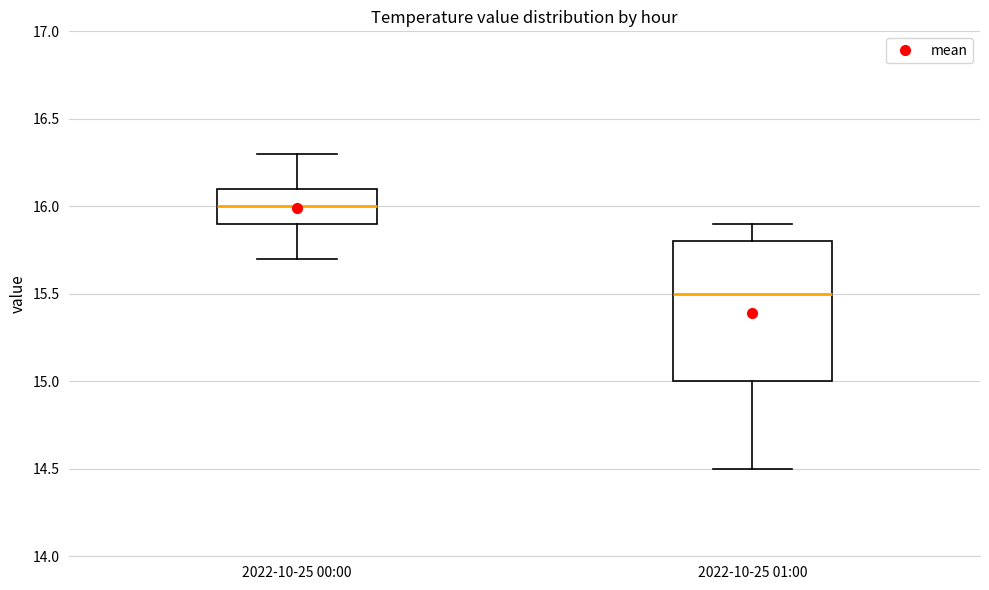

Reading left to right, read every box against the y-axis: the position of its median line, the range the box covers, and the ends of its whiskers. The values are not printed on the chart, so give them approximately, as read against the axis.

2022-10-25 00:00: median 16.0, box 15.9 to 16.1, whiskers 15.7 to 16.3
2022-10-25 01:00: median 15.5, box 15.0 to 15.8, whiskers 14.5 to 15.9